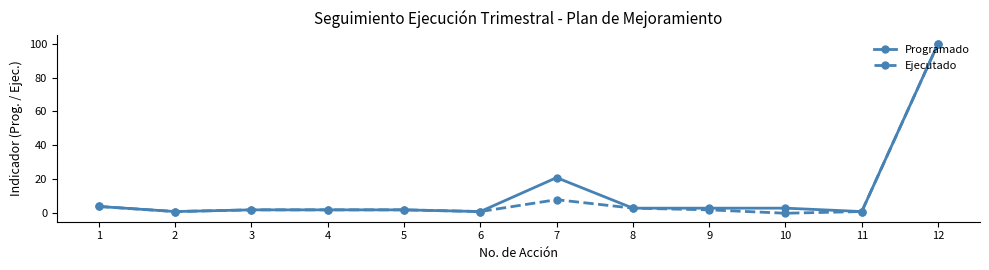

True or false: Programado has a value of 1 at 11.

True